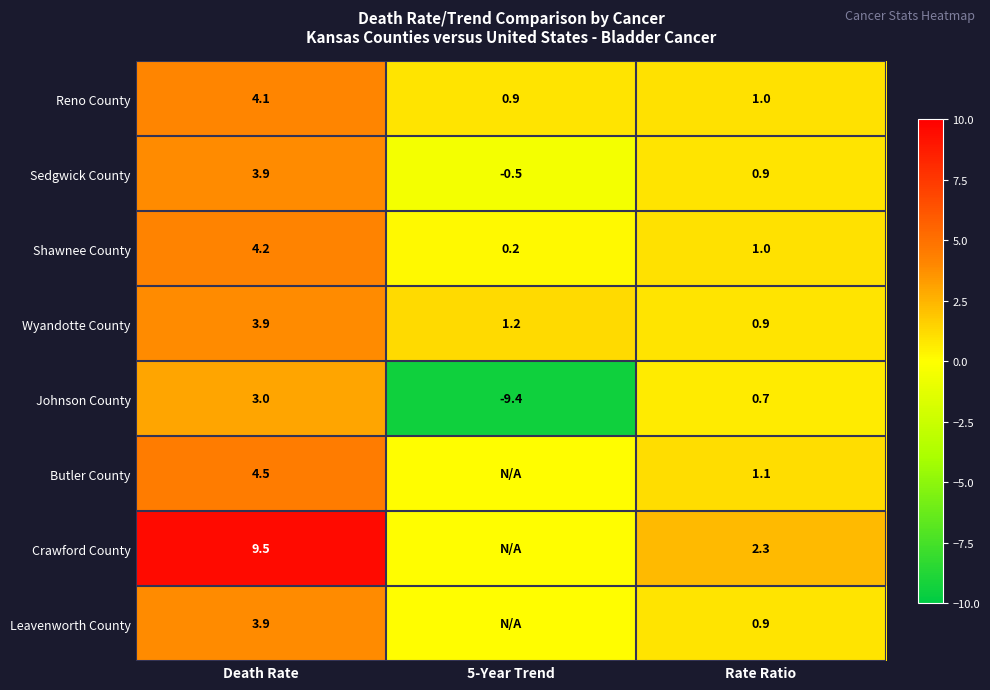

What is the approximate value of Reno County at Rate Ratio?

1.0